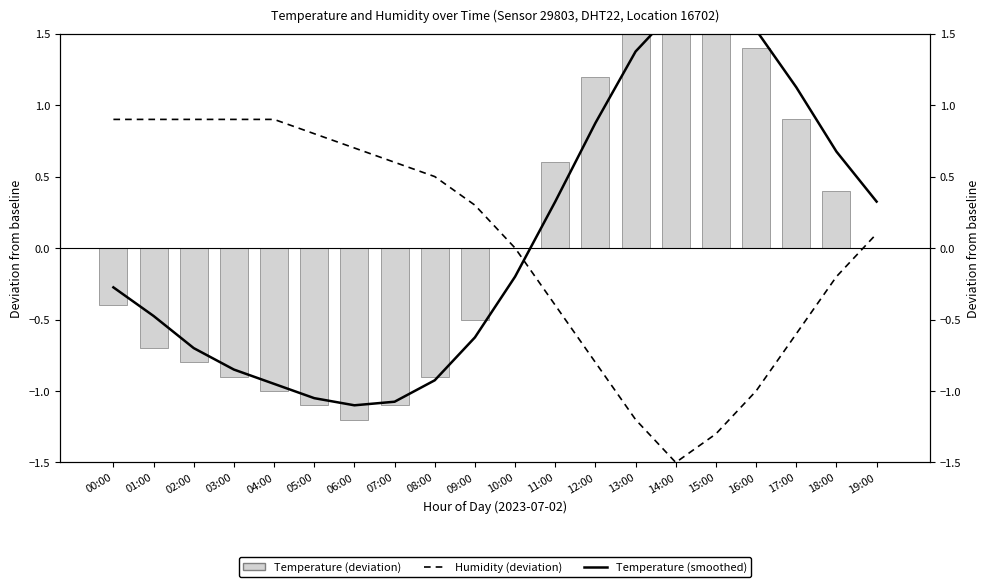

What is the lowest value of the Temperature (smoothed) series?

-1.1